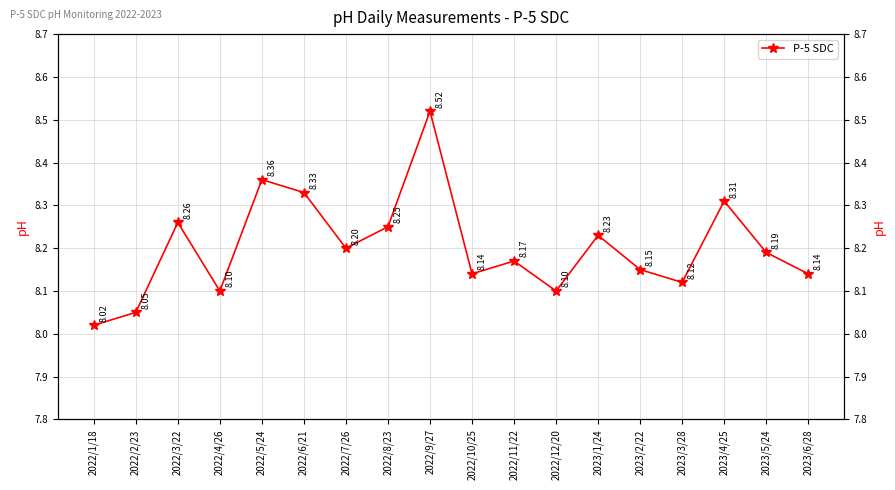

Rank the categories by value from highest to lowest.

2022/9/27, 2022/5/24, 2022/6/21, 2023/4/25, 2022/3/22, 2022/8/23, 2023/1/24, 2022/7/26, 2023/5/24, 2022/11/22, 2023/2/22, 2022/10/25, 2023/6/28, 2023/3/28, 2022/4/26, 2022/12/20, 2022/2/23, 2022/1/18